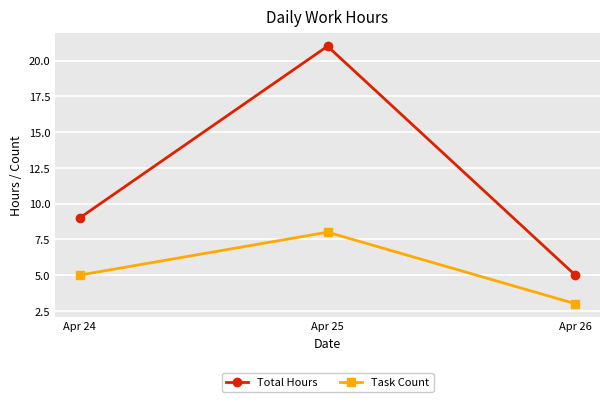

True or false: Total Hours has a value of 4 at Apr 24.

False